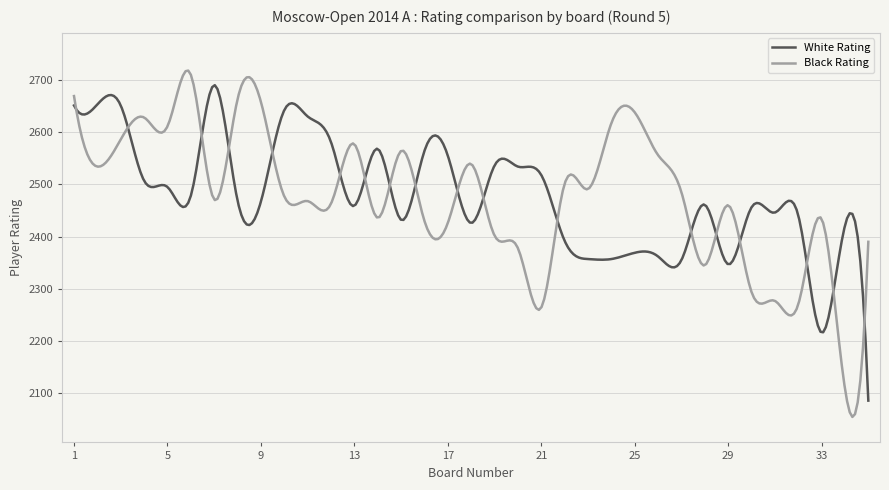

Which series has the widest spread of values?

Black Rating